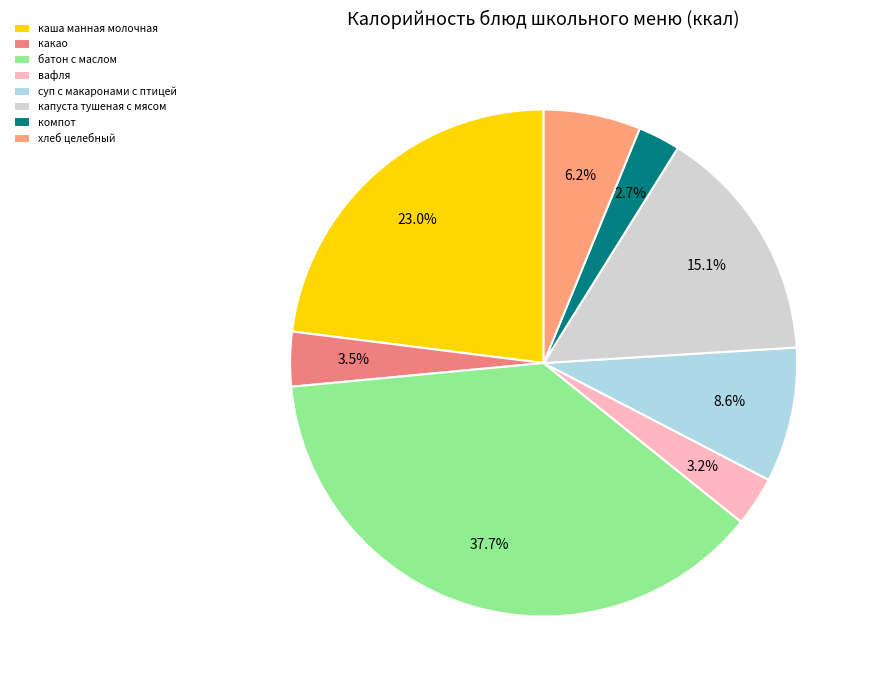

How many slices are in this pie chart?

8